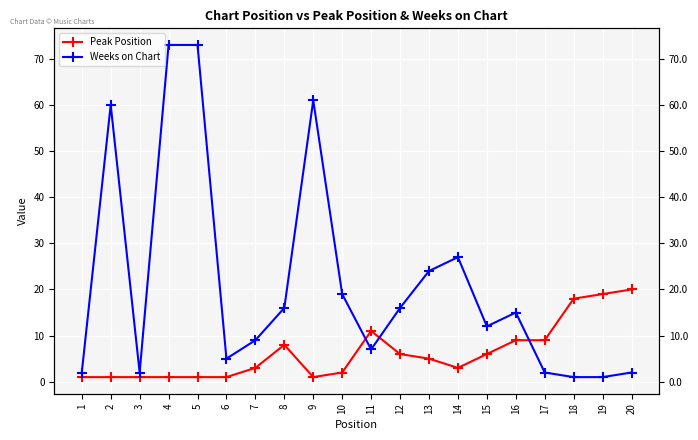

What is the difference between the Peak Position values at 19 and 9?

18